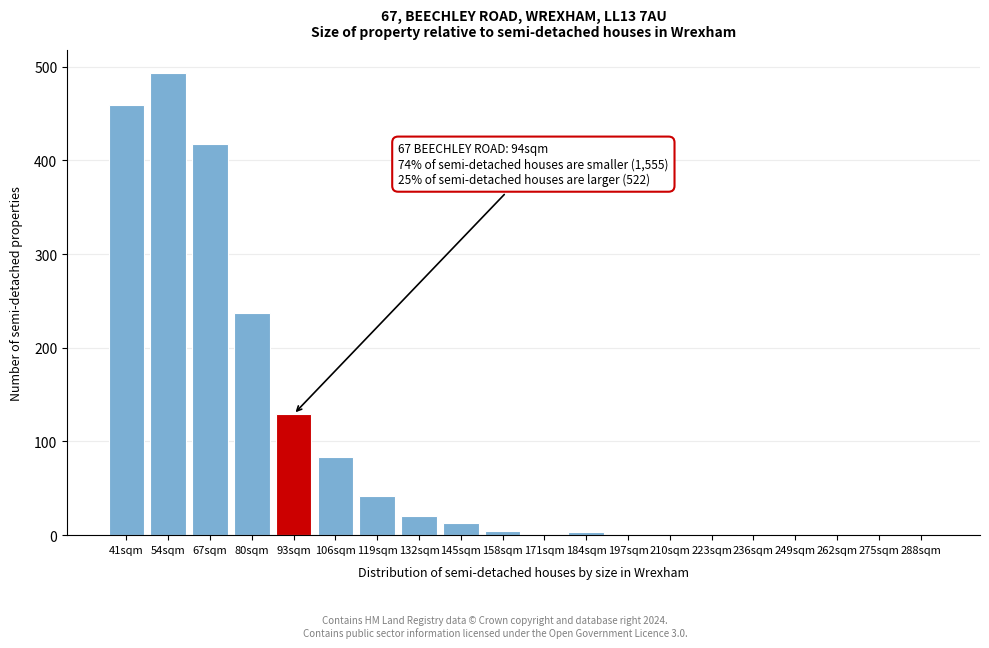

The value at 54sqm is 493. True or false?

True